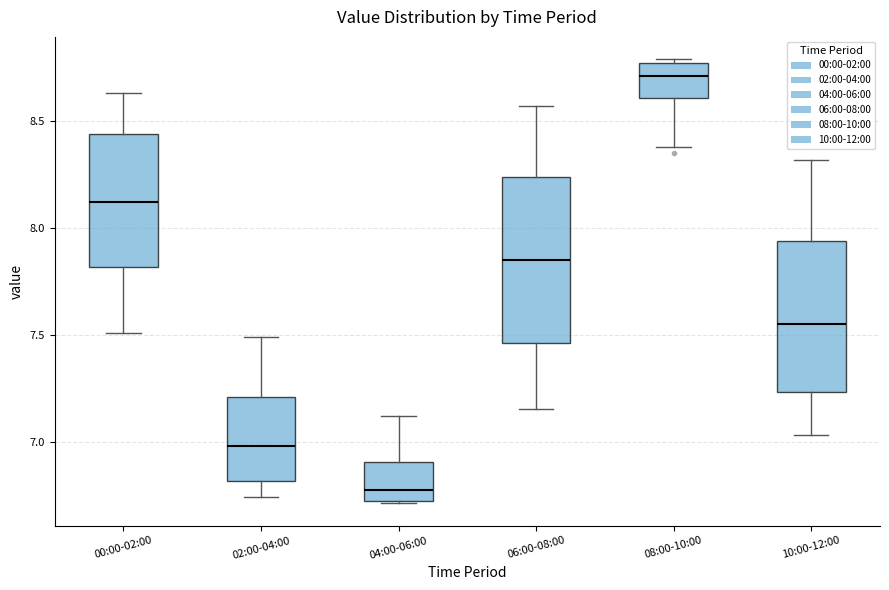

Where does the lower whisker of the box for 06:00-08:00 end on the y-axis? The values are not printed on the chart, so give them approximately, as read against the axis.

7.15